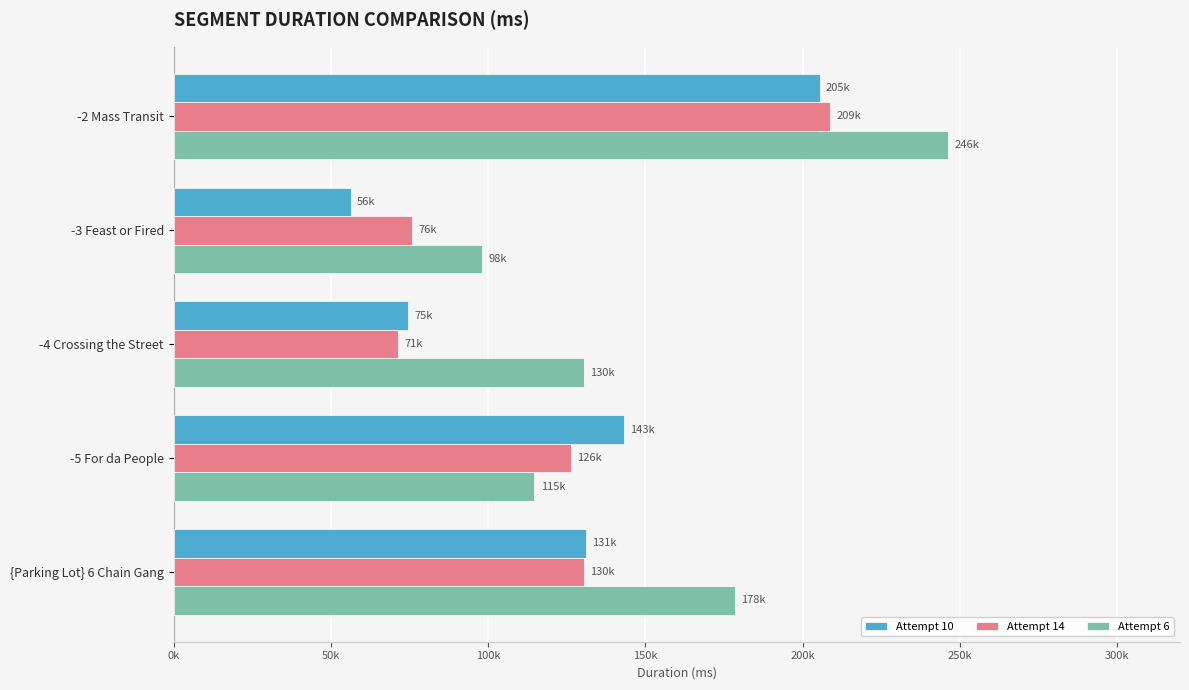

Where is Attempt 14 nearest to the value 140062?

{Parking Lot} 6 Chain Gang